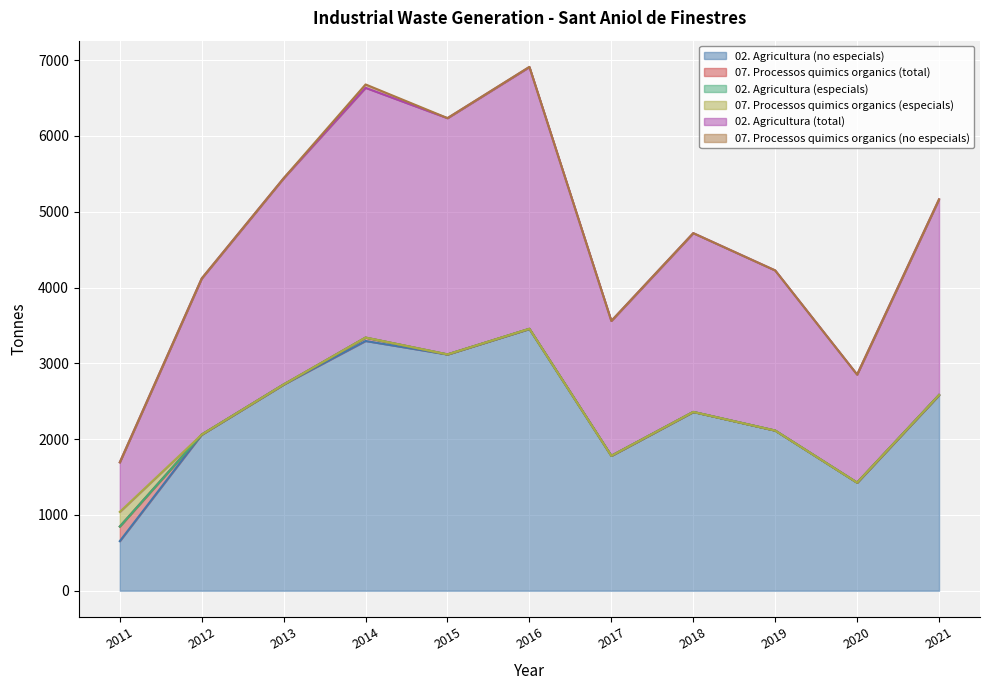

Which has a higher value, 2015 or 2013?

2015